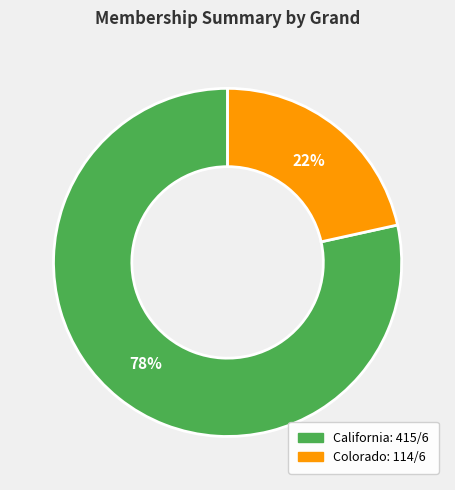

How many segments does this pie chart have?

2